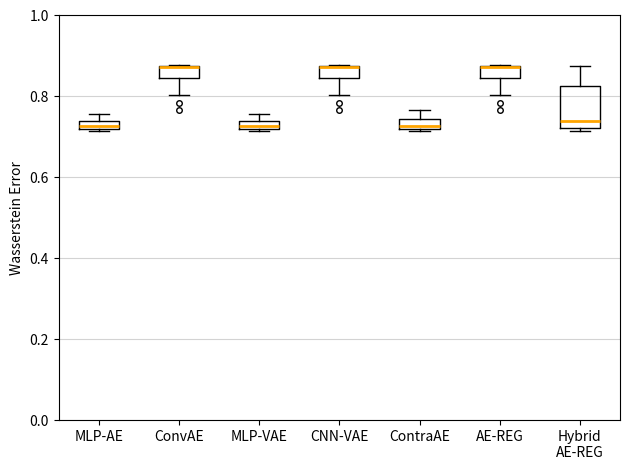

Where is the lower edge of the box for AE-REG on the y-axis? The values are not printed on the chart, so give them approximately, as read against the axis.

0.84